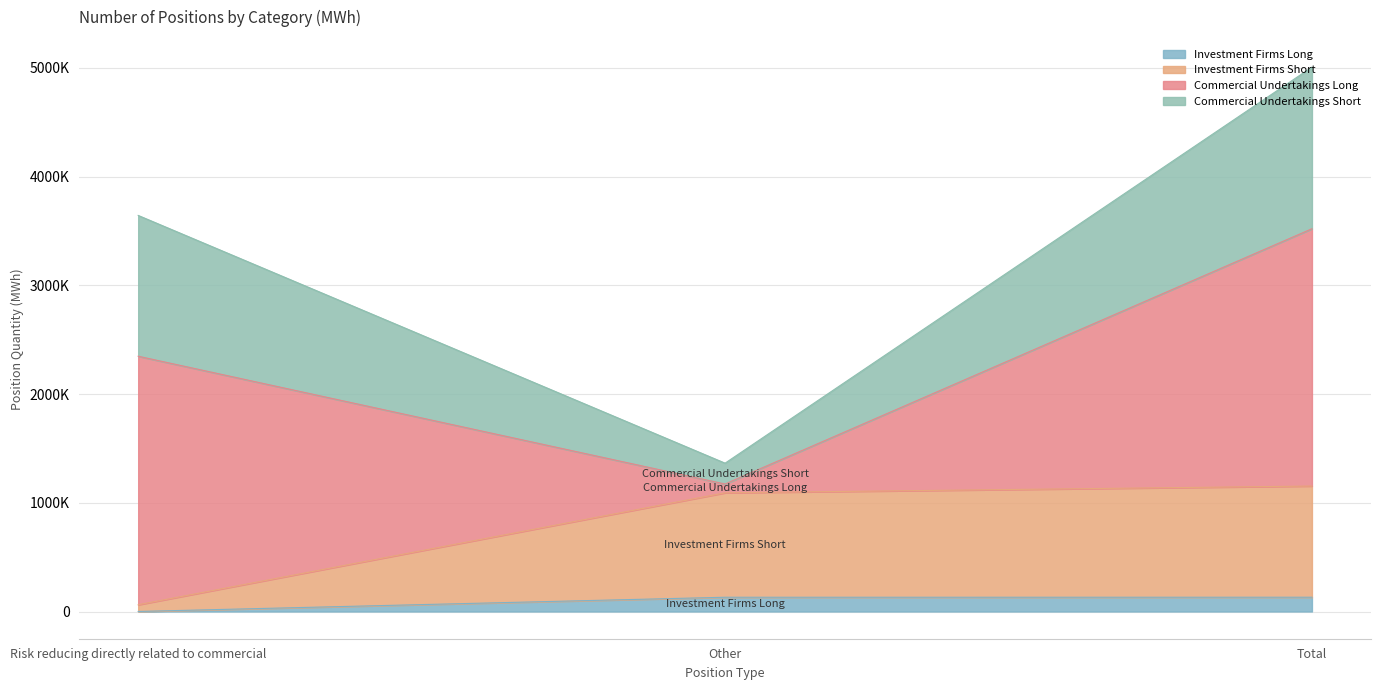

Does the chart display data point markers on the line(s)?

No